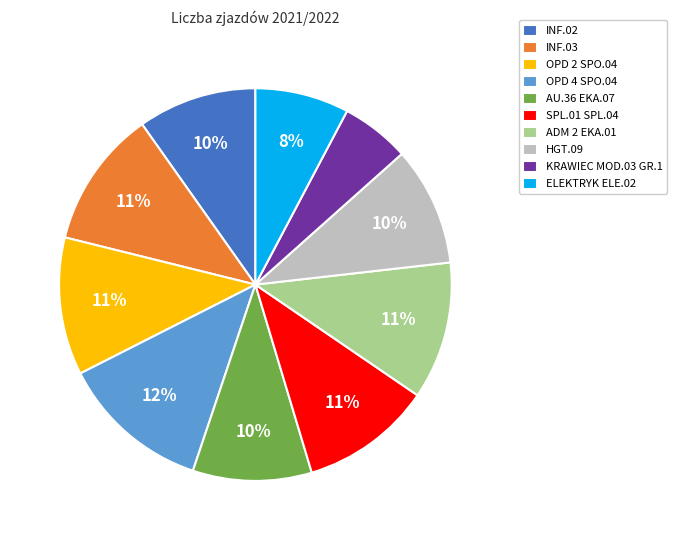

Is there any slice that represents more than half of the pie?

No